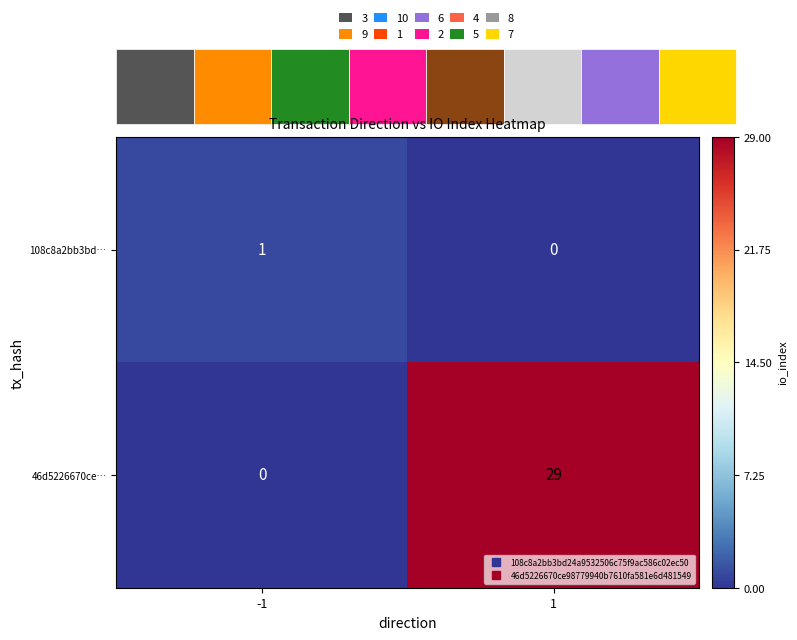

What is the sum of all 46d5226670ce… values?

29